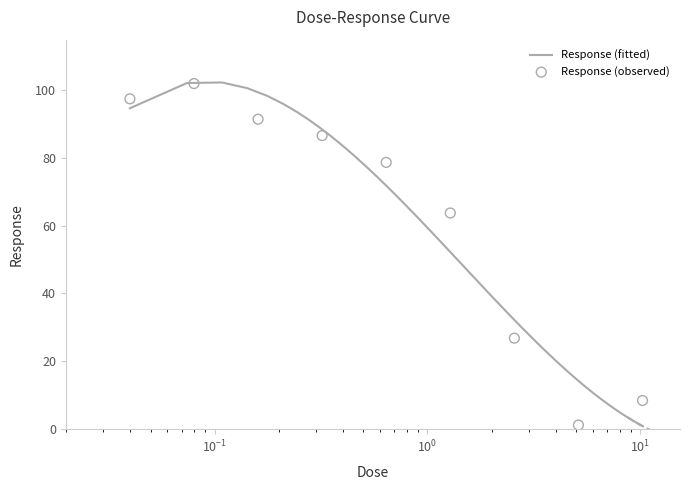

Approximately how many times larger is the value at 2.56 compared to 1.28?

0.4